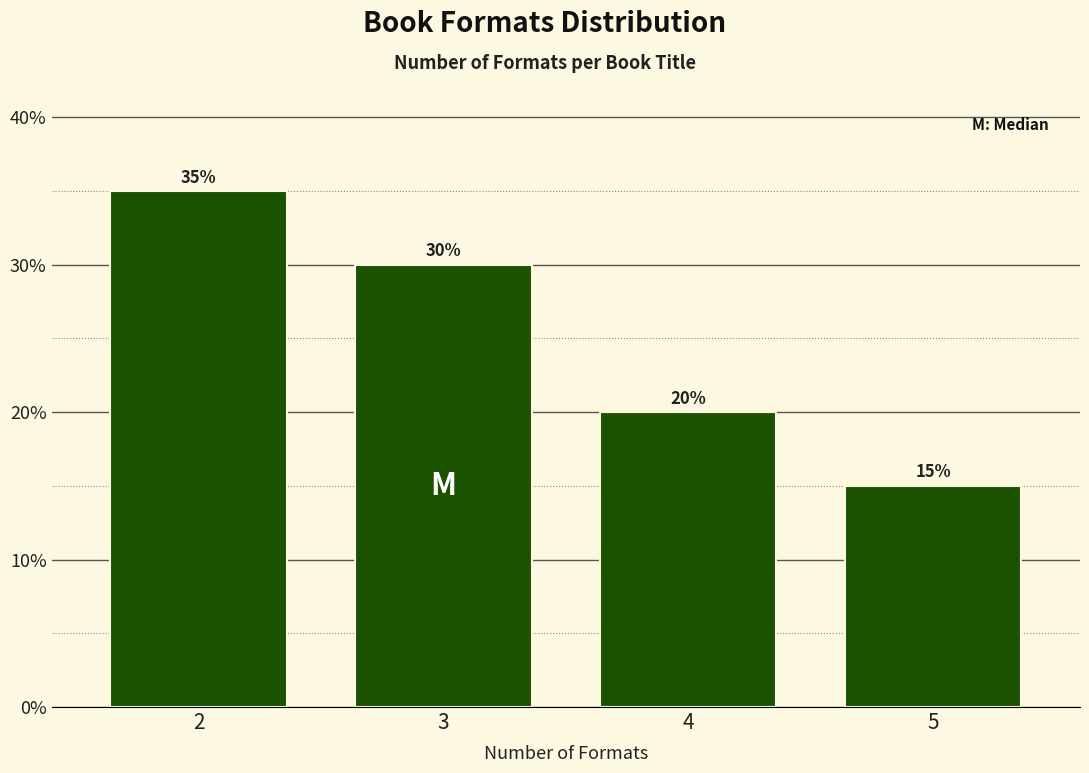

Reading left to right, what are all the values shown in this chart?

35	30	20	15